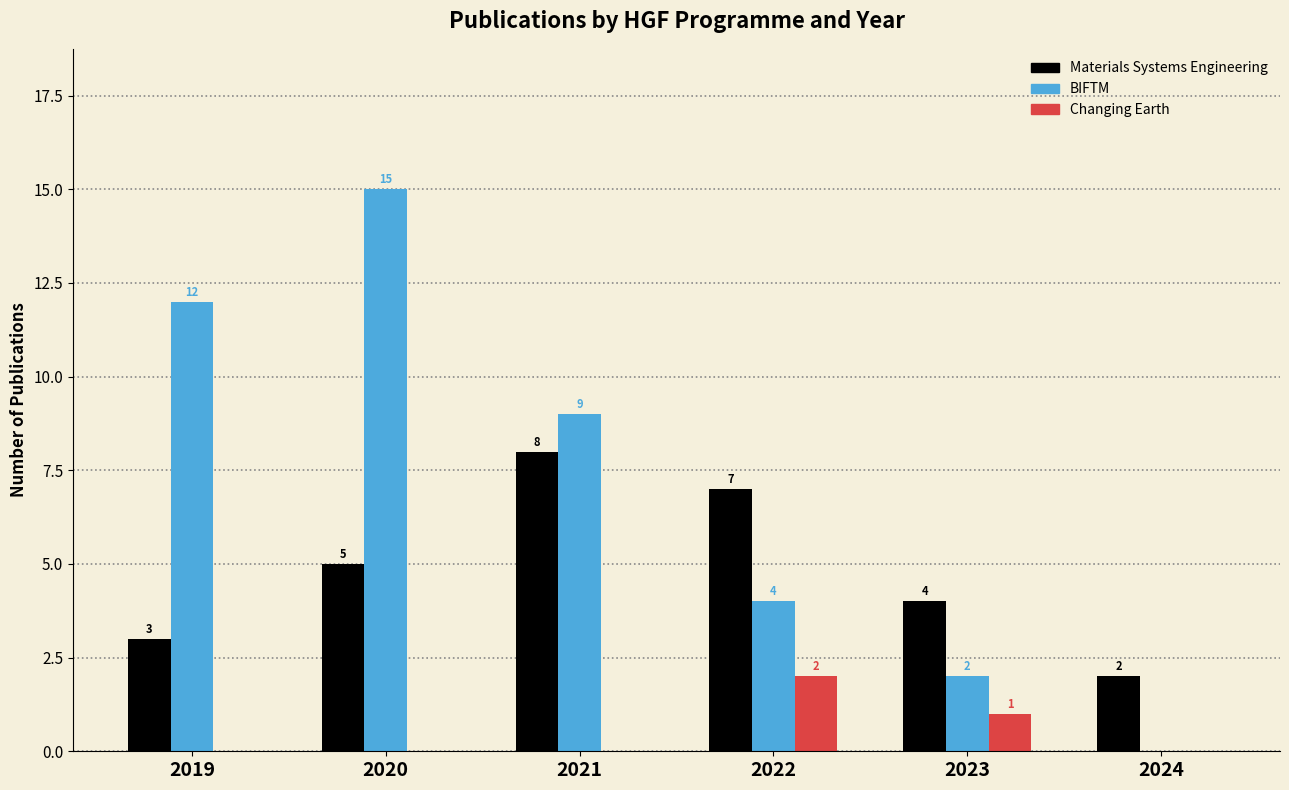

Does the chart contain stacked bars?

No